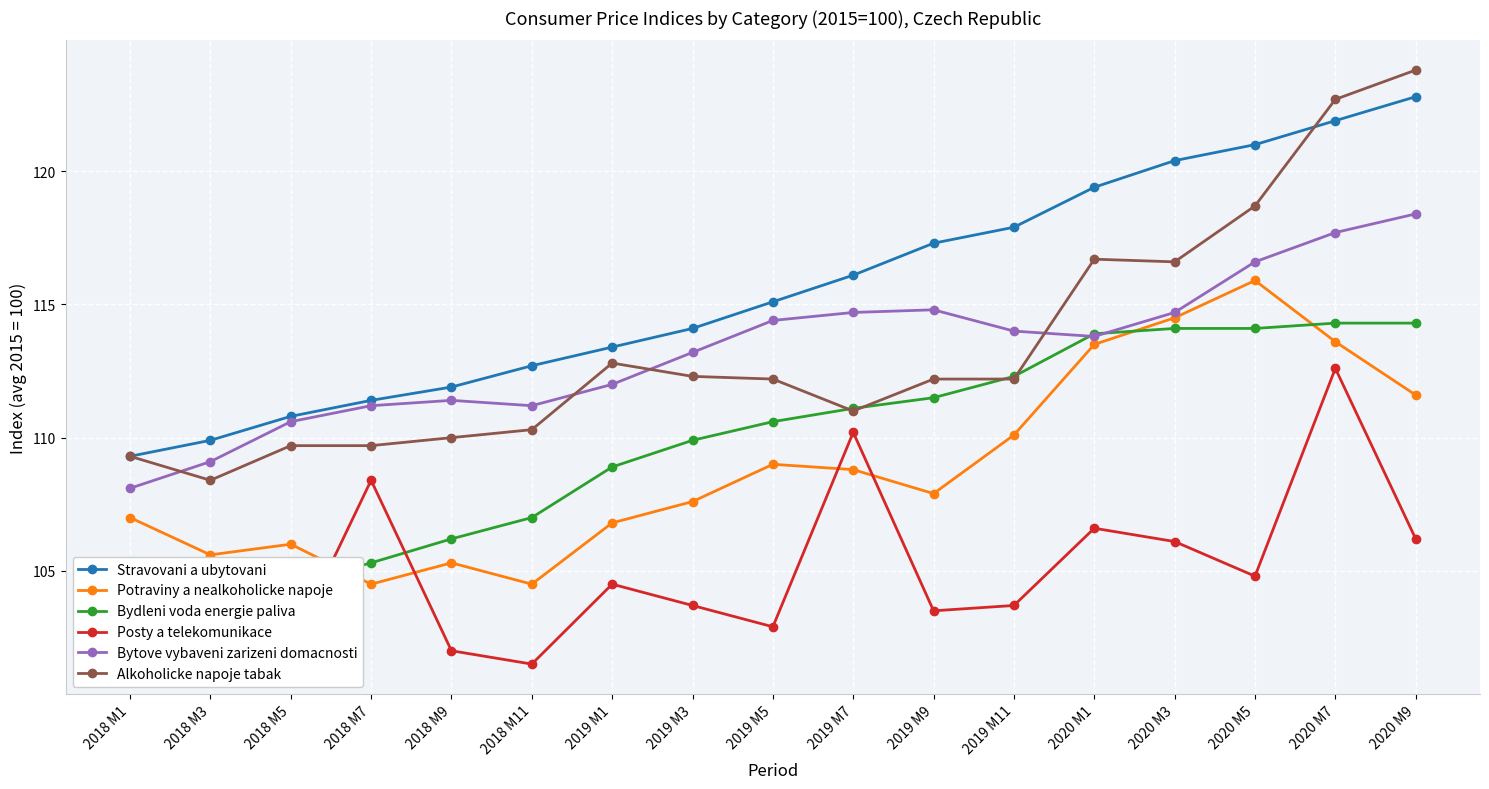

How many data points in Bytove vybaveni zarizeni domacnosti are above 113?

10